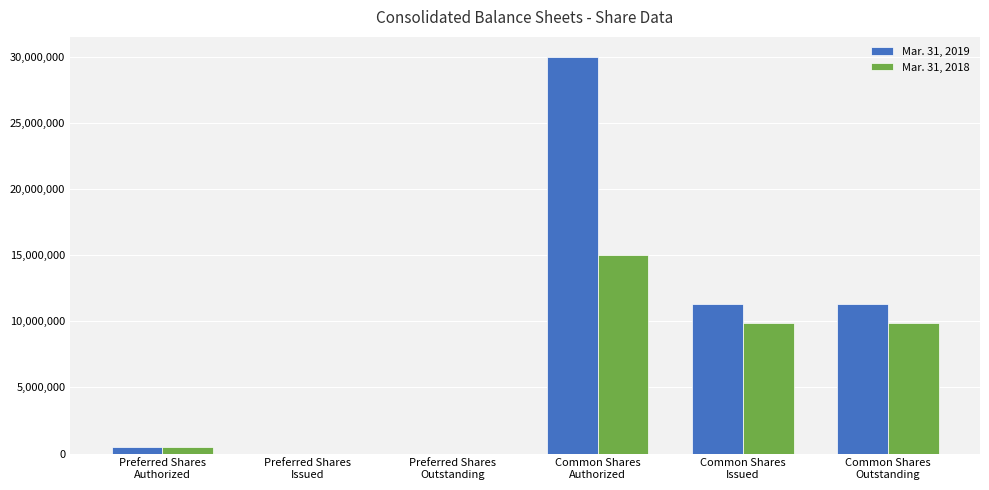

Which series has the widest spread of values?

Mar. 31, 2019